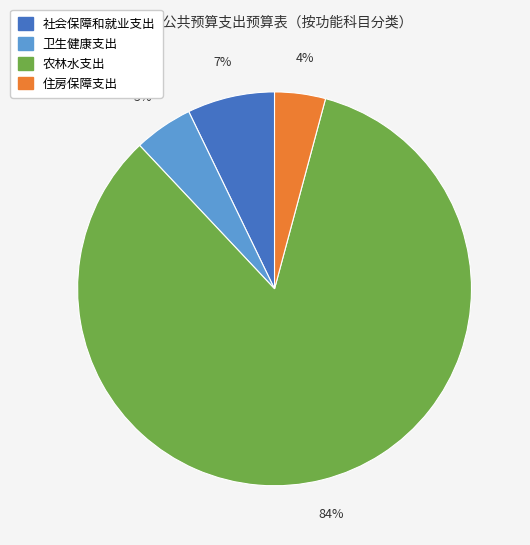

Which has a higher value, 卫生健康支出 or 社会保障和就业支出?

社会保障和就业支出